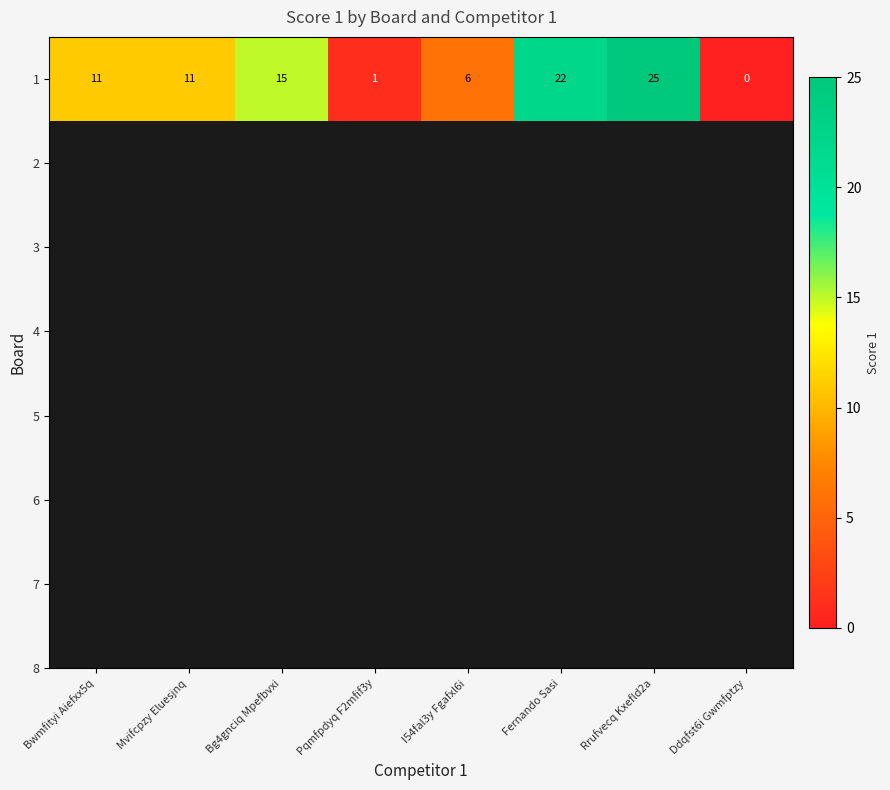

How many distinct data groups are displayed?

1